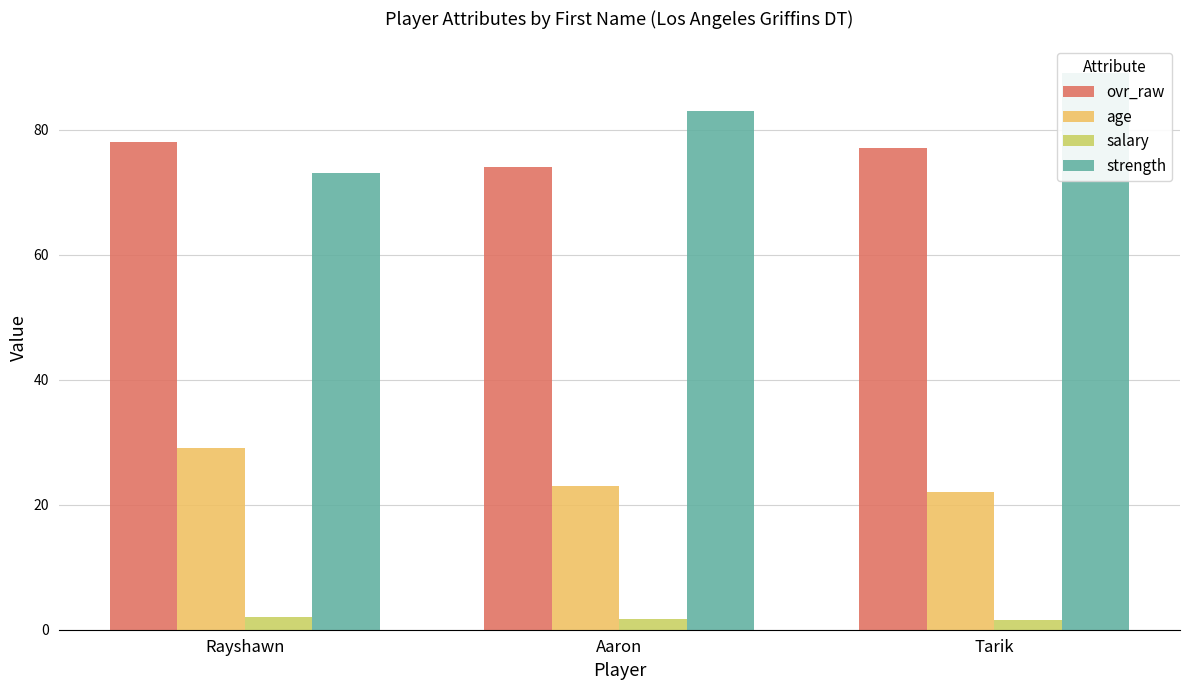

What is the difference between the age values at Rayshawn and Tarik?

7.0